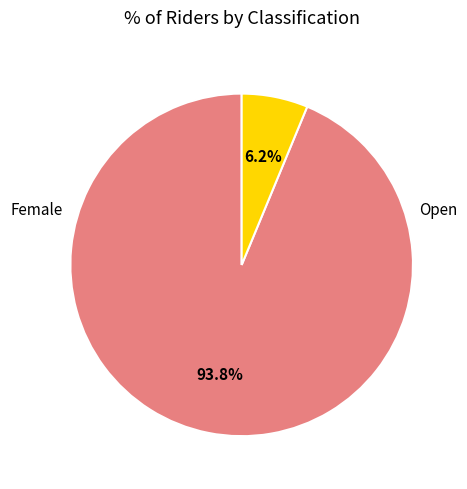

Does any single category account for the majority?

Yes